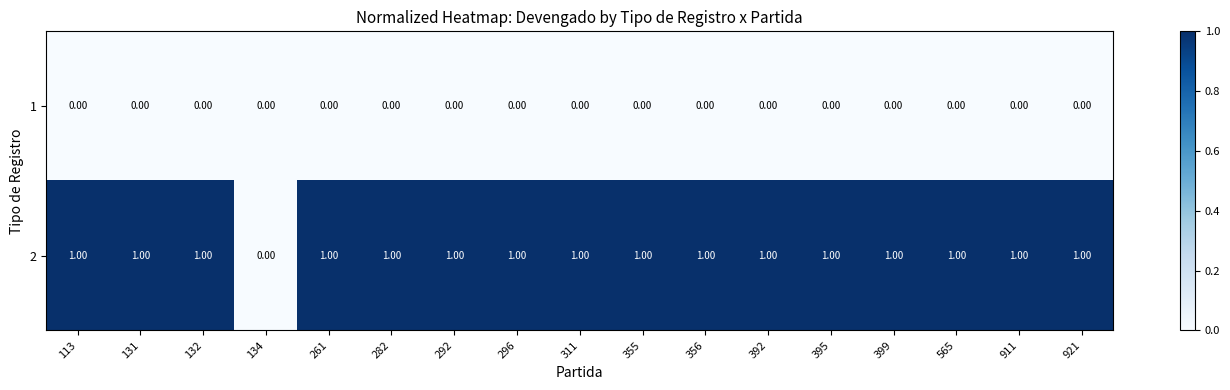

What is the sum of all 2 values?

16